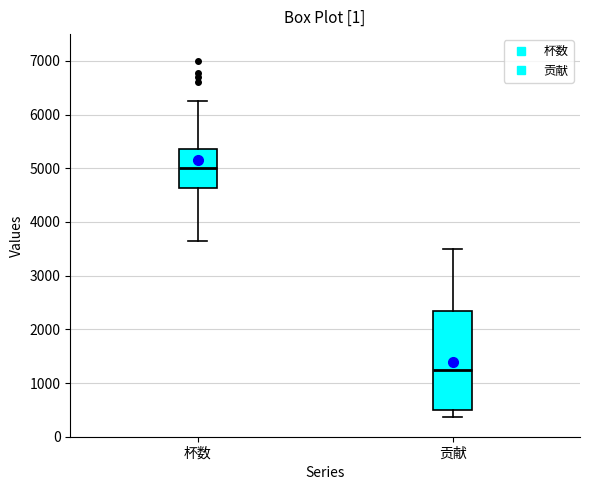

Which box is the tallest, from its lower edge to its upper edge?

贡献